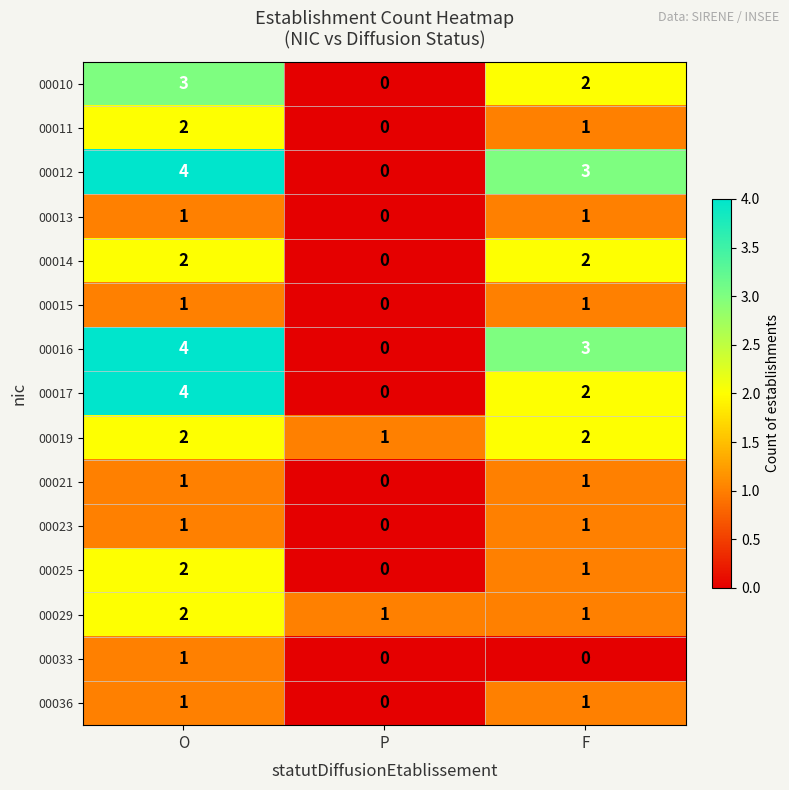

The value of 00019 at O is 2. True or false?

True